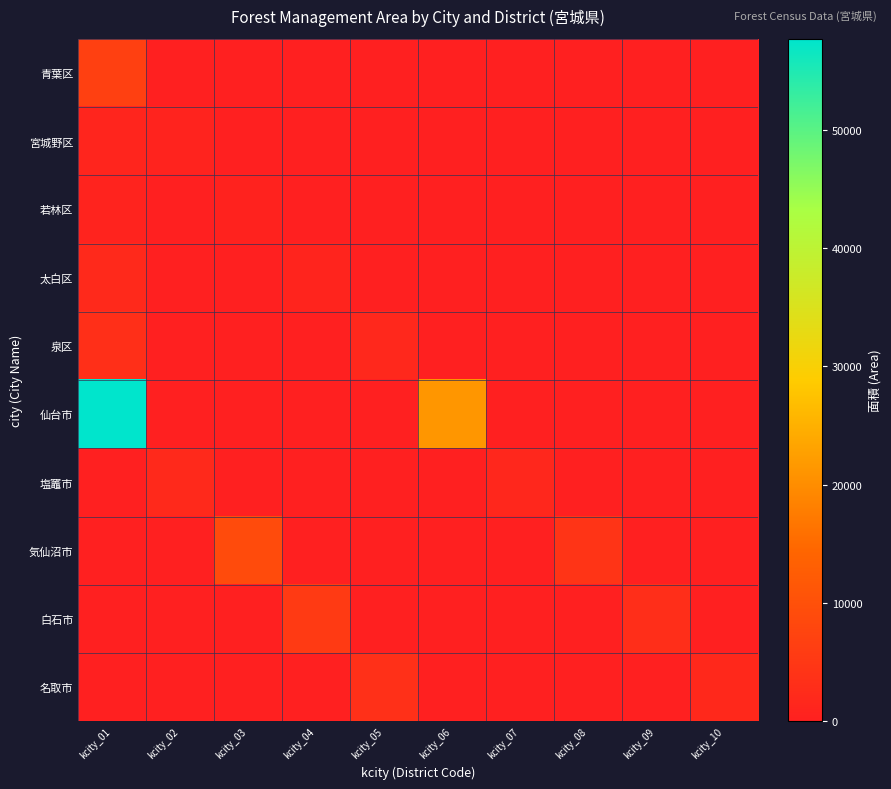

Rank the series by their maximum value, from lowest to highest.

若林区, 宮城野区, 太白区, 塩竈市, 泉区, 名取市, 白石市, 青葉区, 気仙沼市, 仙台市